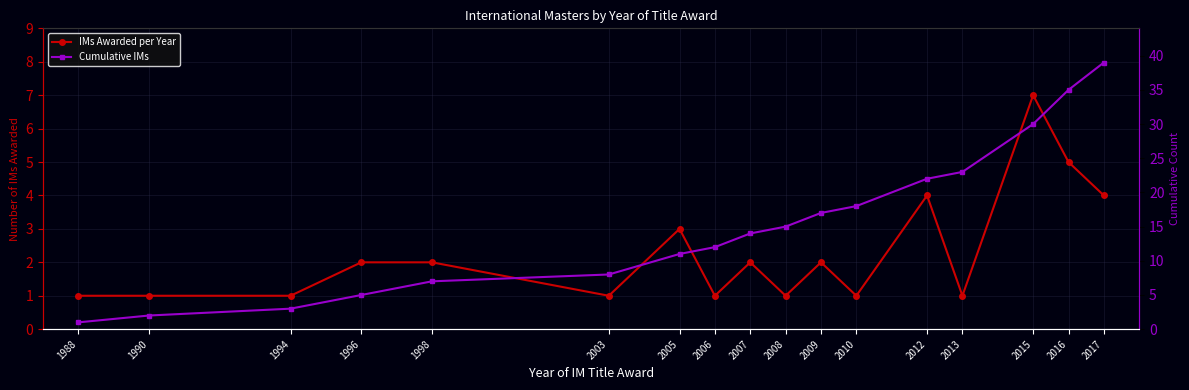

Rank the series by their maximum value, from lowest to highest.

IMs Awarded per Year, Cumulative IMs